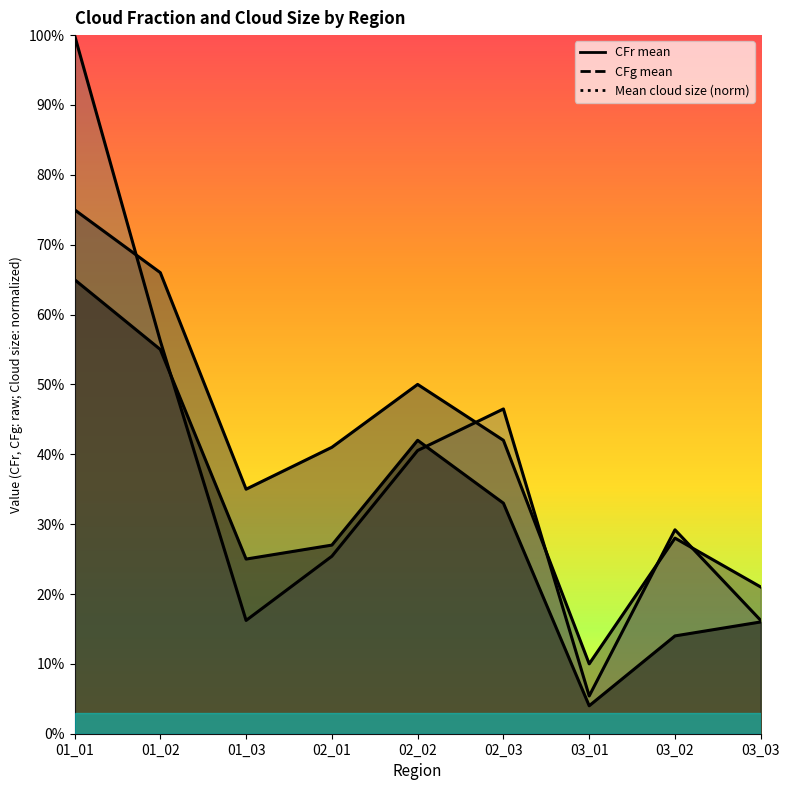

What is the lowest value of the CFg mean series?

0.1